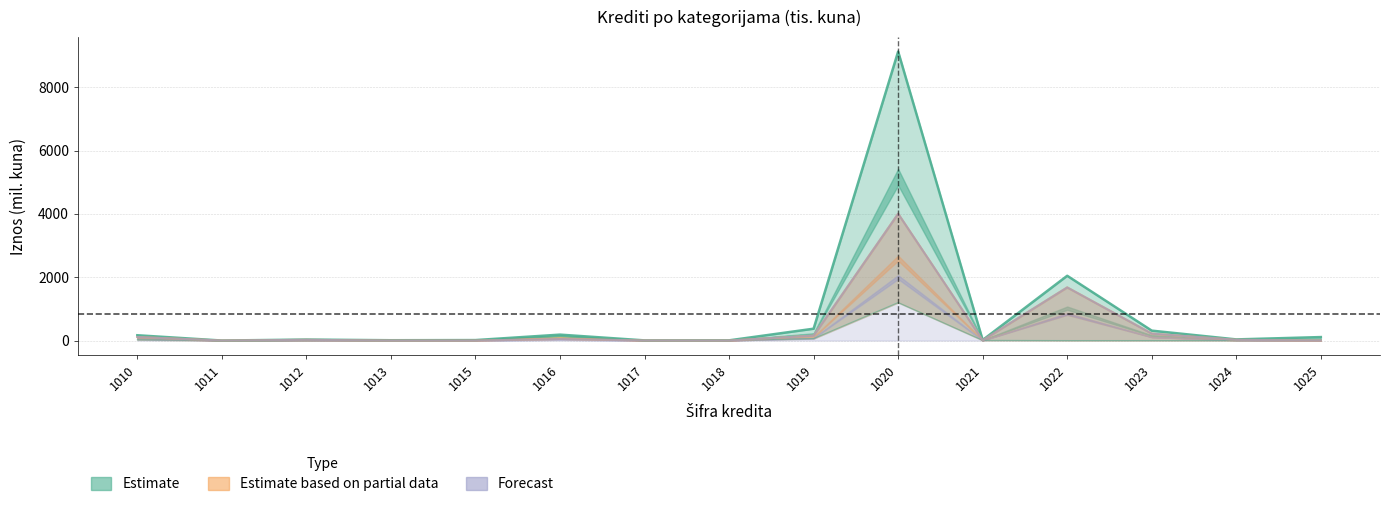

Which has a higher value, 1017 or 1013?

1013